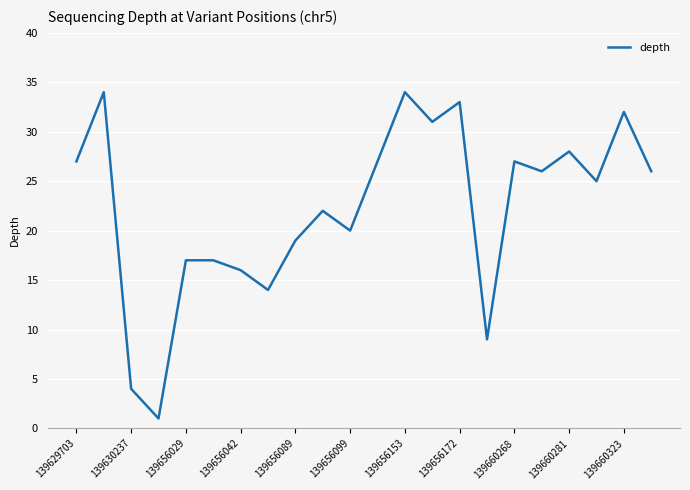

What is the difference between the maximum and minimum values?

33